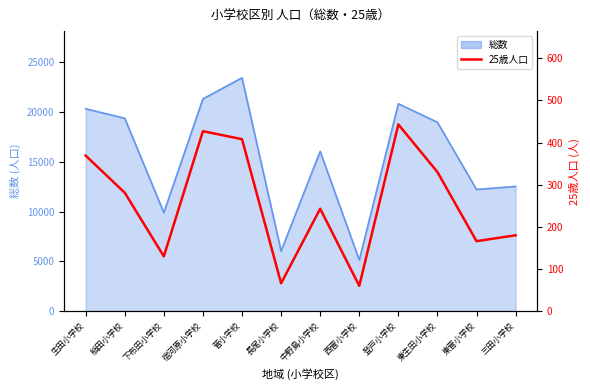

Which has a higher value, 東菅小学校 or 東生田小学校?

東生田小学校